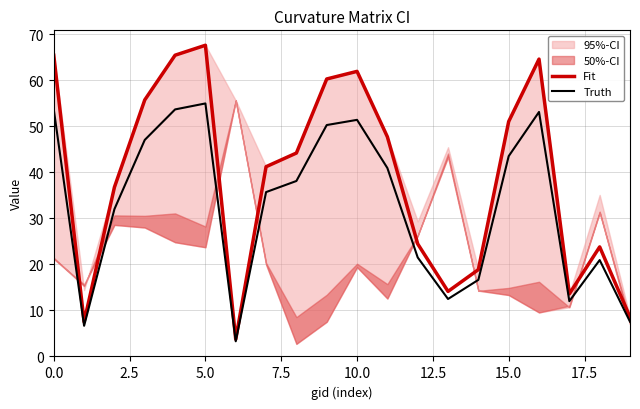

Which series has the largest total across all categories?

Fit